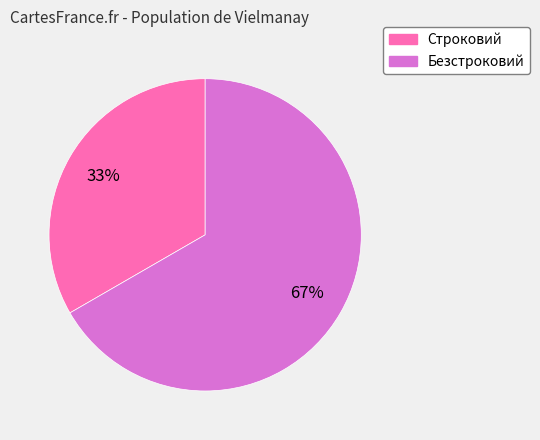

Which slice is the smallest?

Строковий